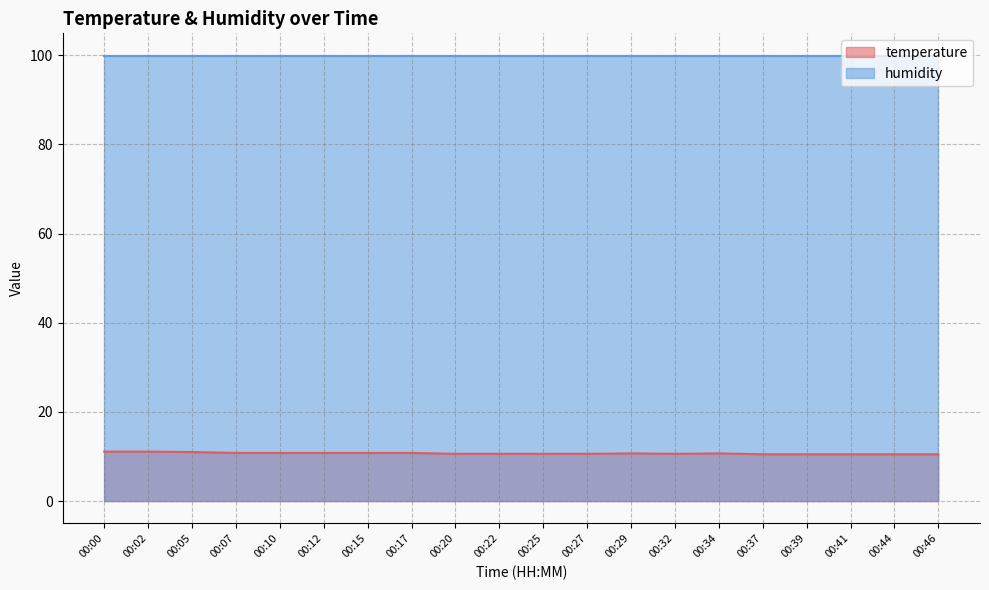

What value does the data have at 00:02?

11.1